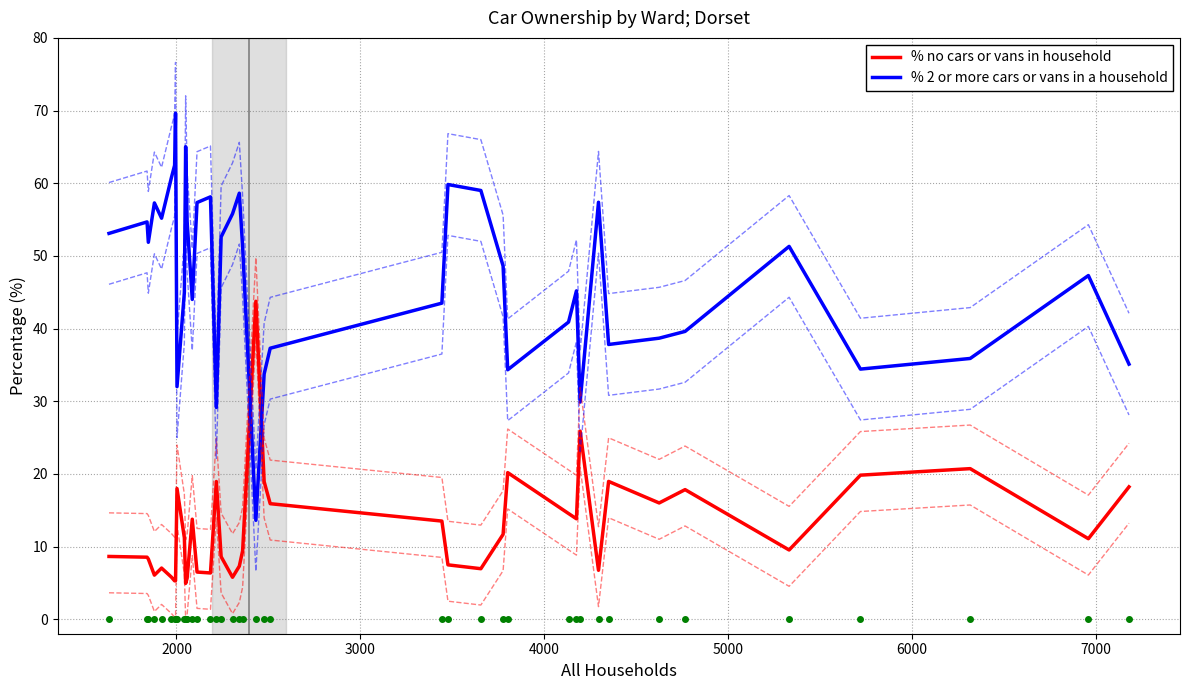

True or false: % no cars or vans in household and % 2 or more cars or vans in a household intersect in this chart.

True